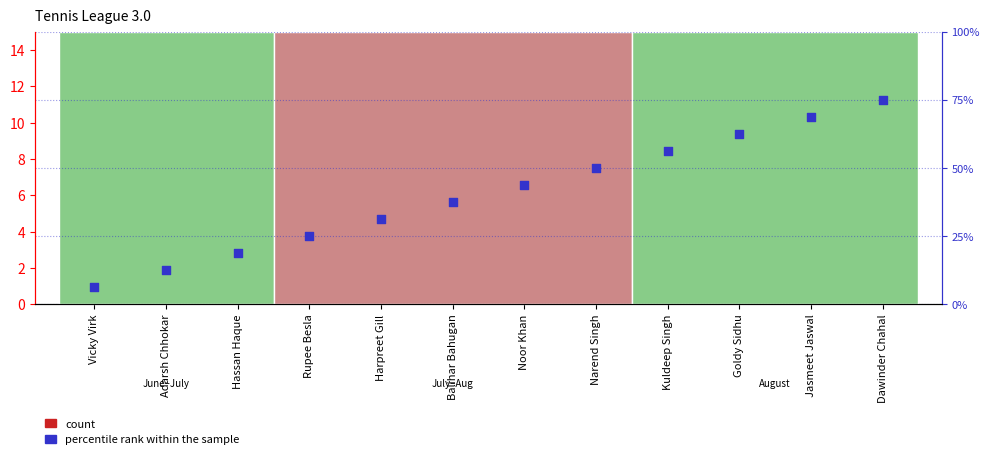

Which series has the largest Y range (max minus min)?

percentile rank within the sample